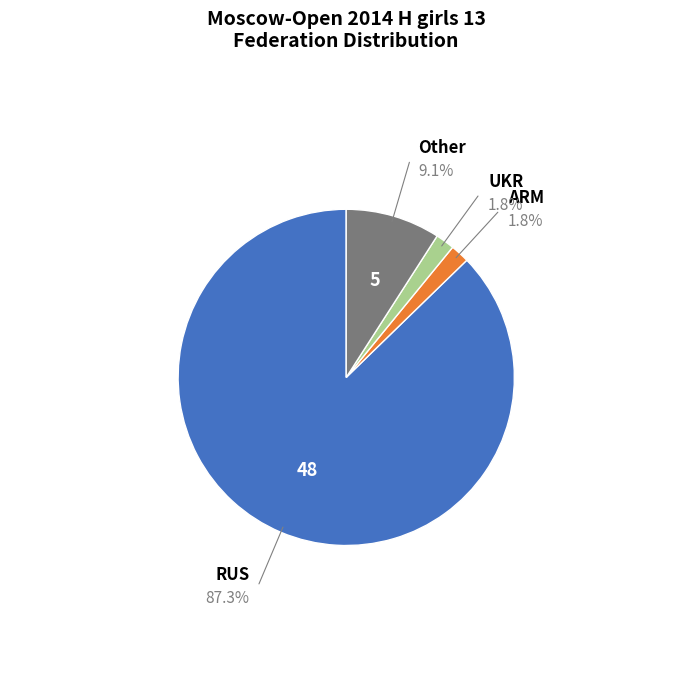

Count the number of slices in the pie.

4